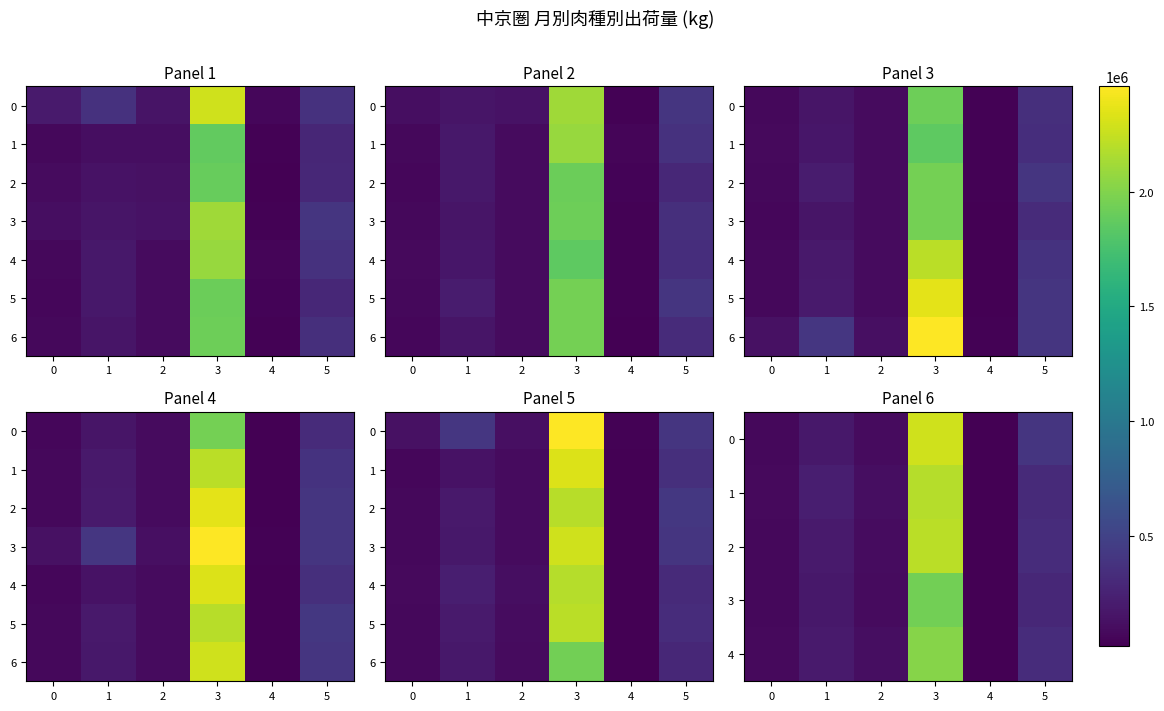

What is the difference between the second highest and minimum values in the 5 series?

302357